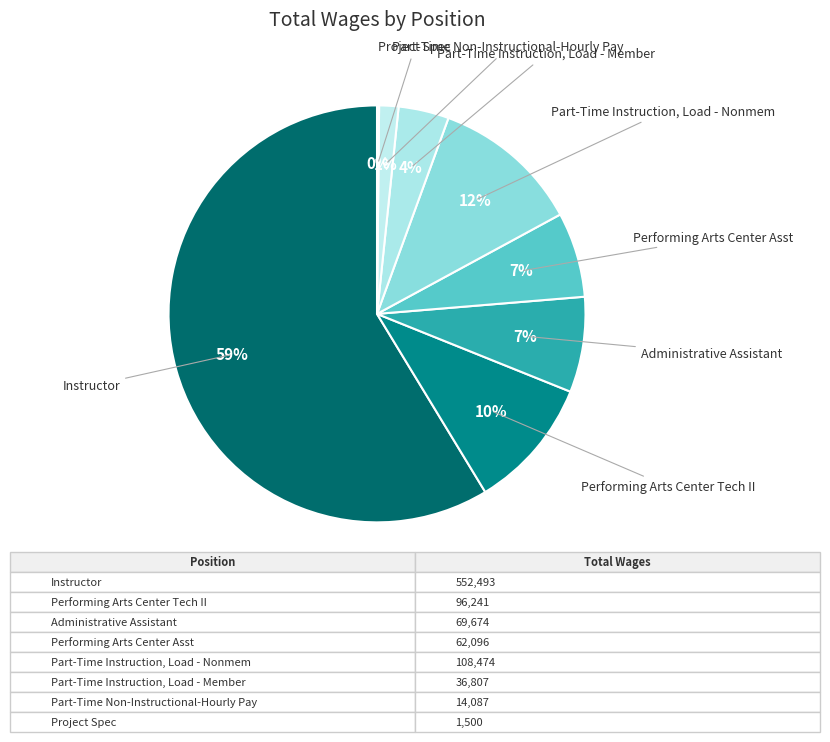

Which slice is the smallest?

Project Spec